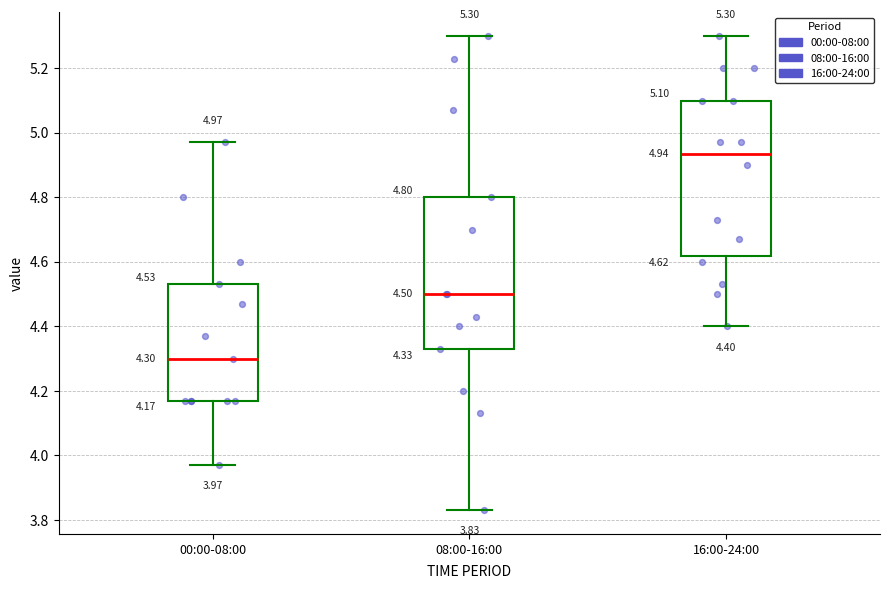

Which box has the lowest median line?

00:00-08:00